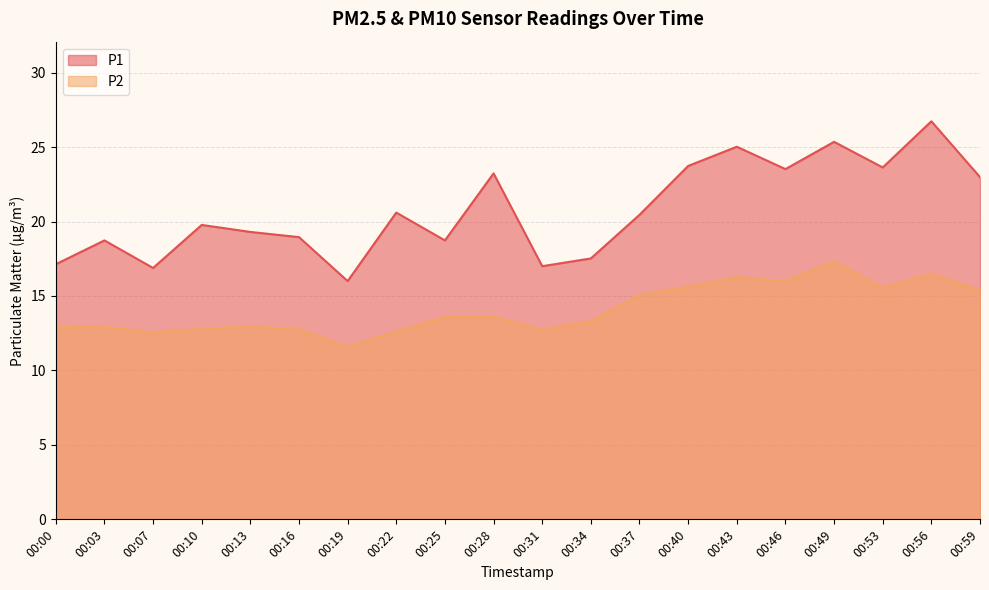

Is it true that P1 equals 28.3 at 00:00?

False